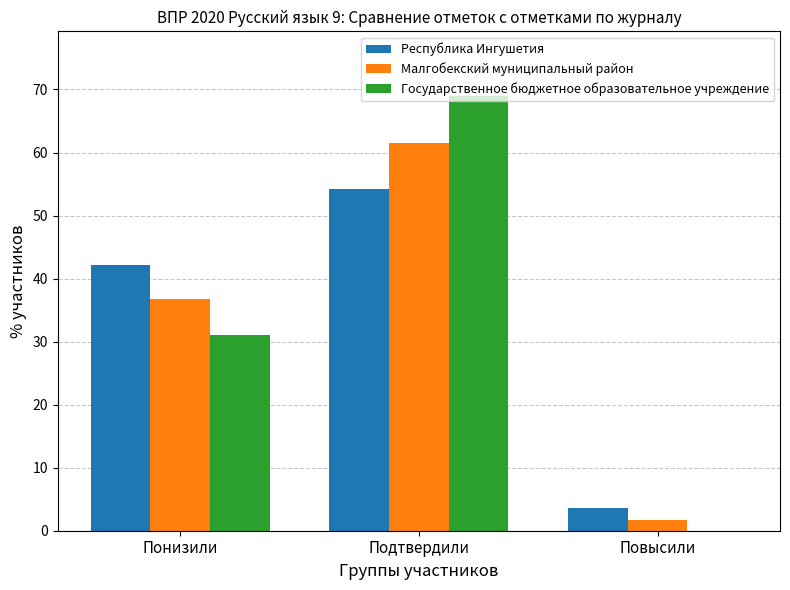

What is the total value across all series at Повысили?

5.4